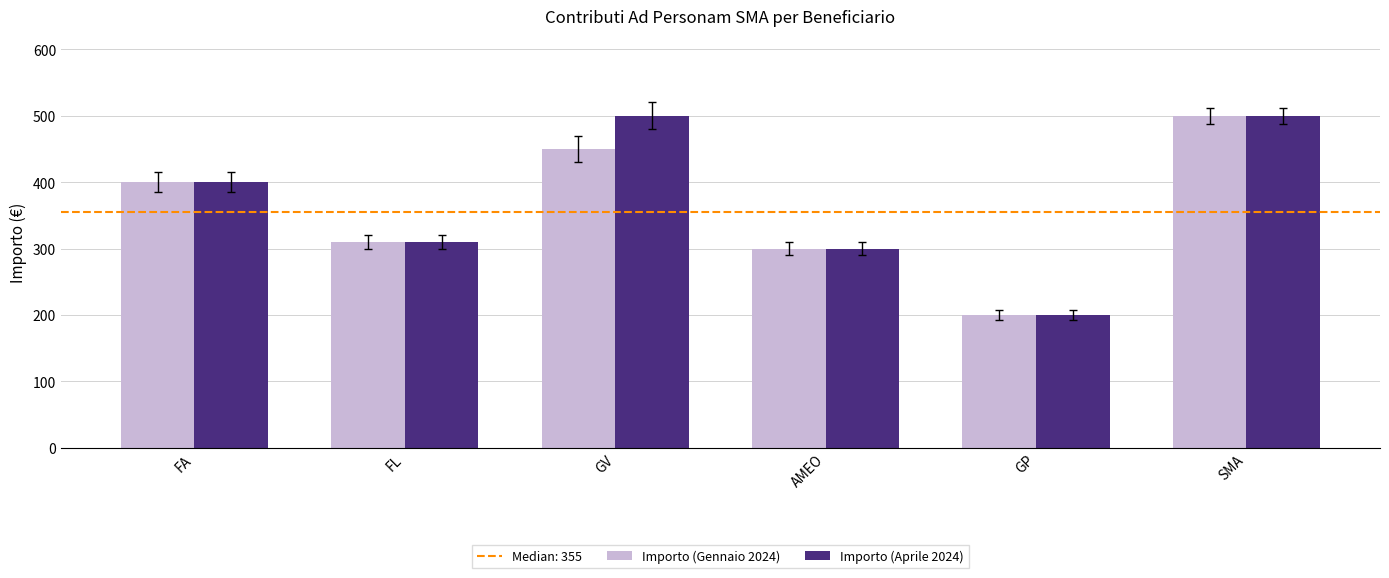

How many distinct data groups are displayed?

2